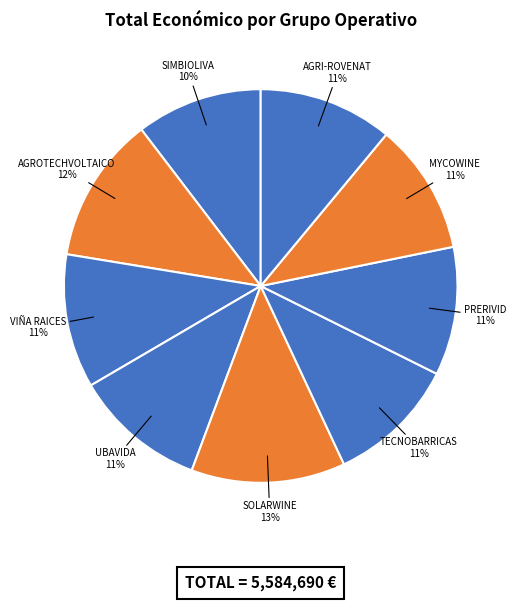

Does SIMBIOLIVA account for over 50% of the chart?

No